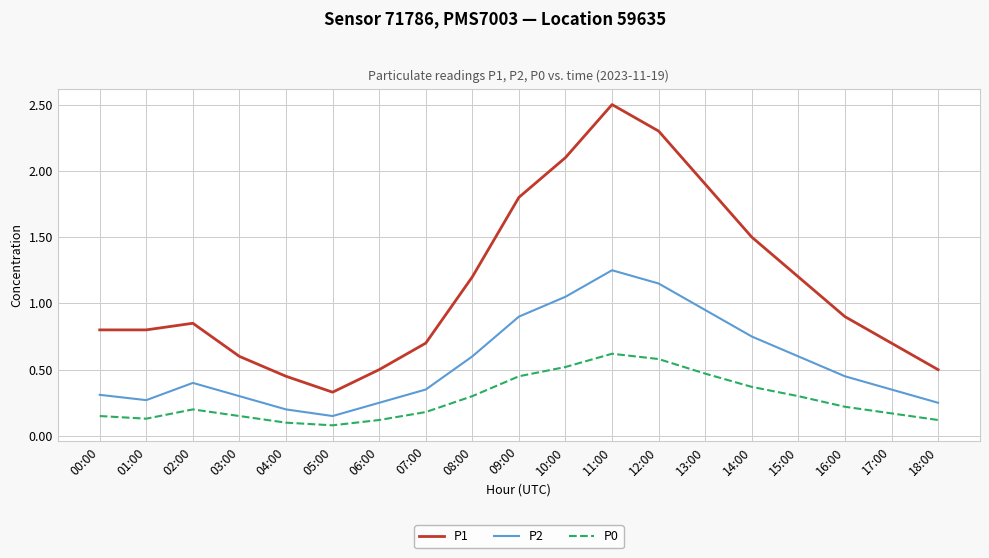

True or false: P2 and P1 cross at least once.

False